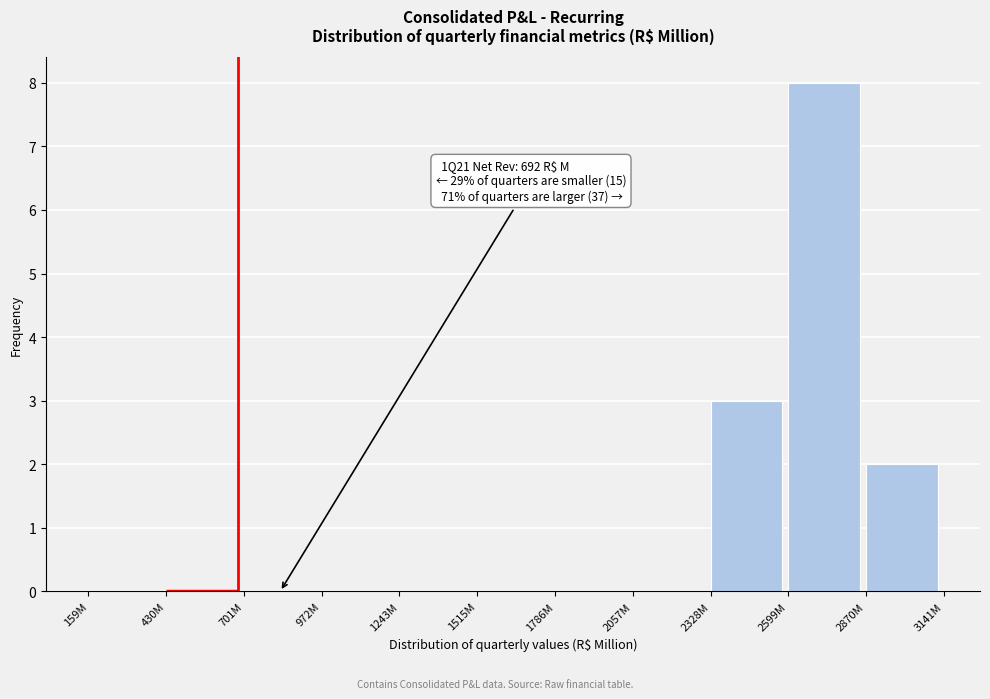

Reading right to left, list all the values displayed in this chart.

2870M=2	2599M=8	2328M=3	2057M=0	1786M=0	1515M=0	1243M=0	972M=0	701M=0	430M=0	159M=0